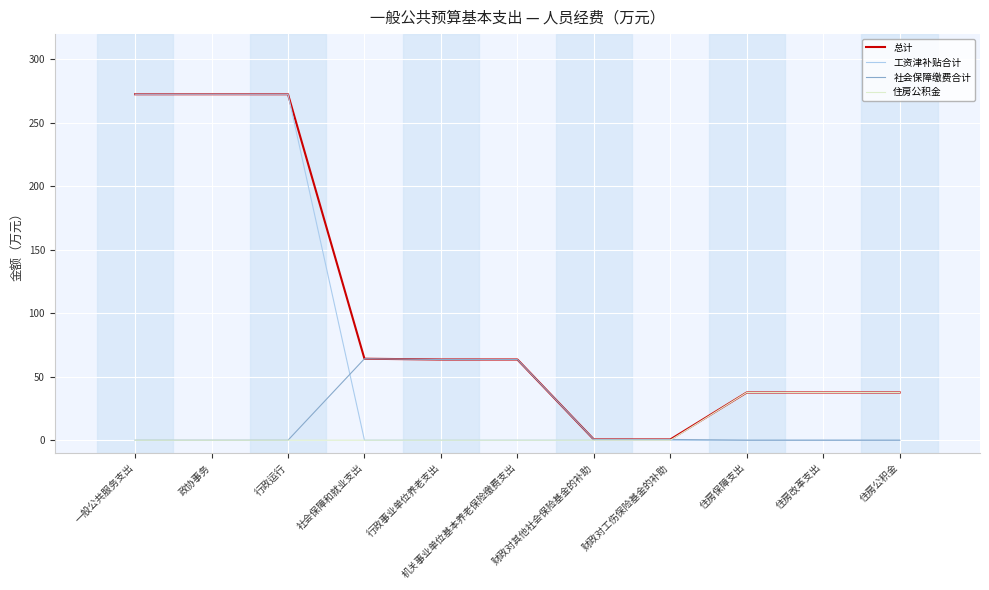

Is it true that 总计 equals 37.6 at 住房改革支出?

True